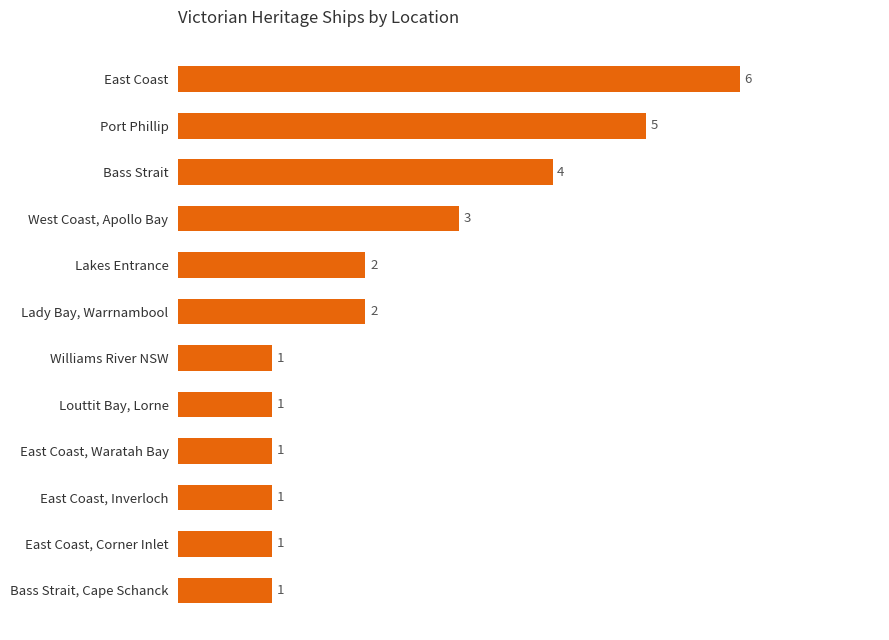

Count the values in the range 1 to 4.

10